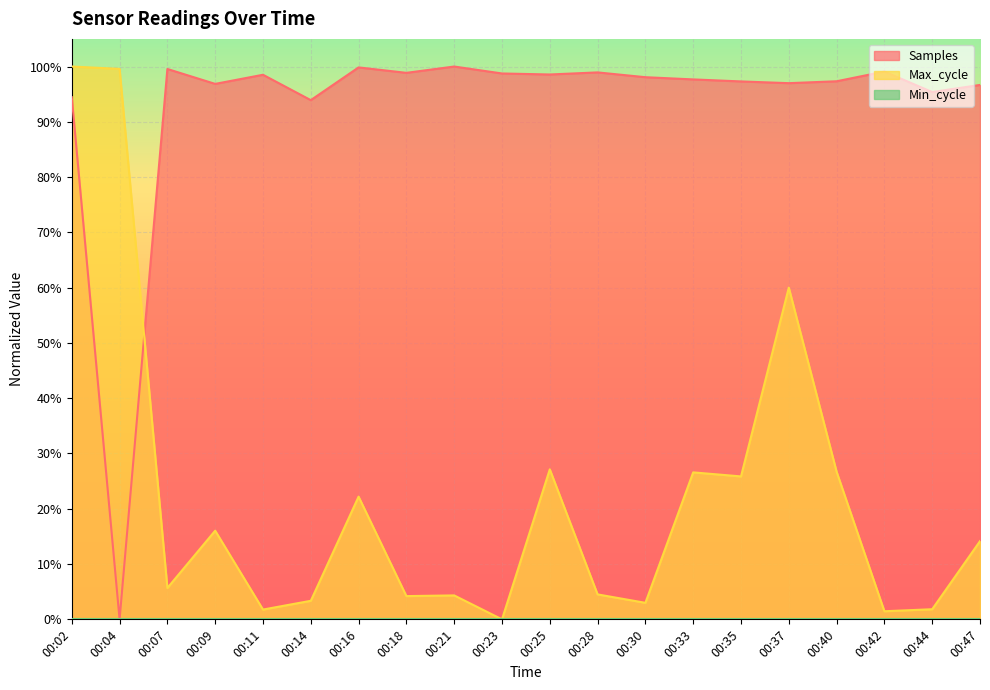

The value of Samples at 00:35 is 1.0. True or false?

True